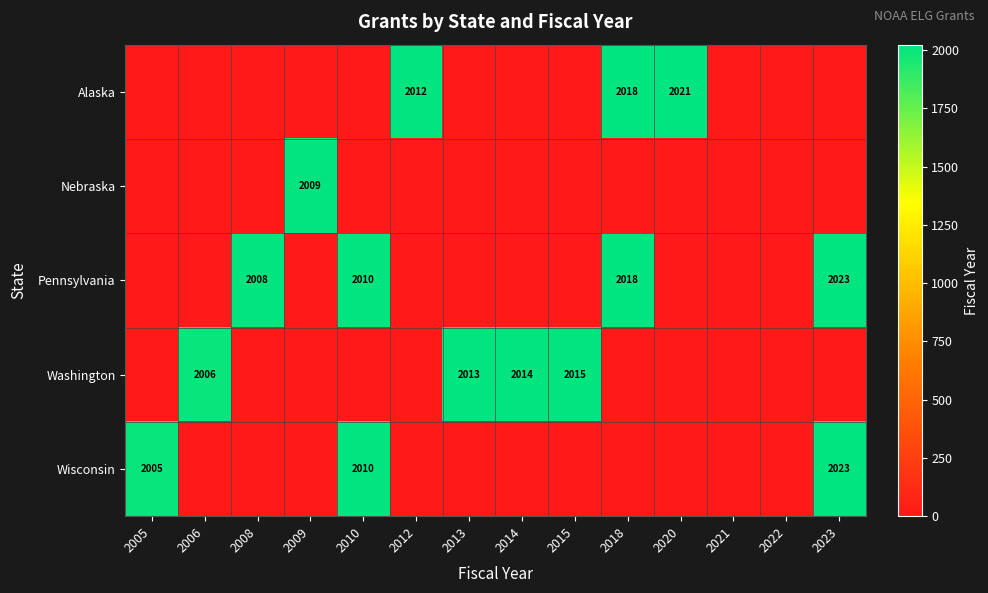

Is it true that Pennsylvania equals 2010 at 2010?

True